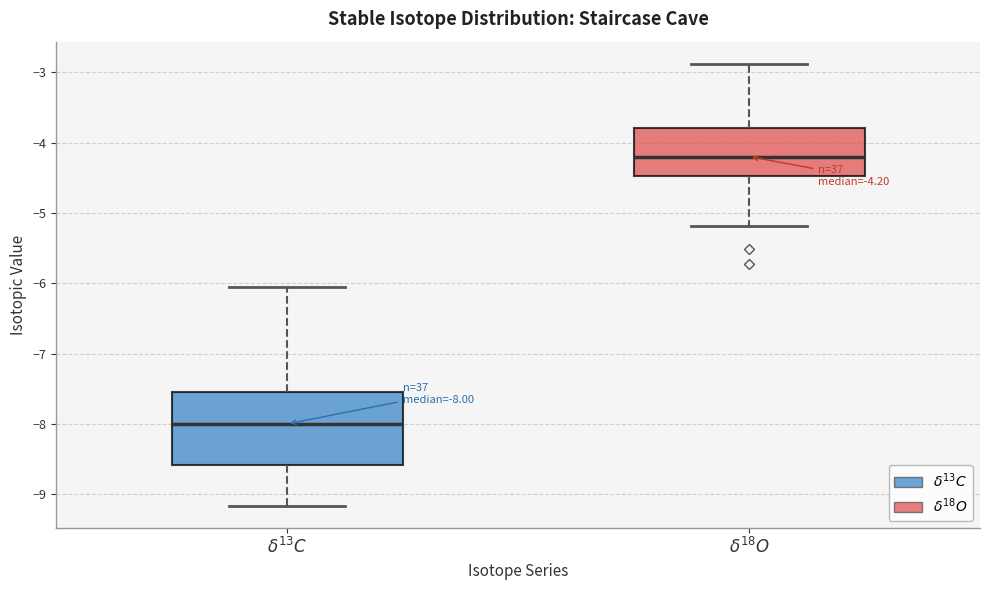

Which box's median line is the highest?

$\delta^{18}O$